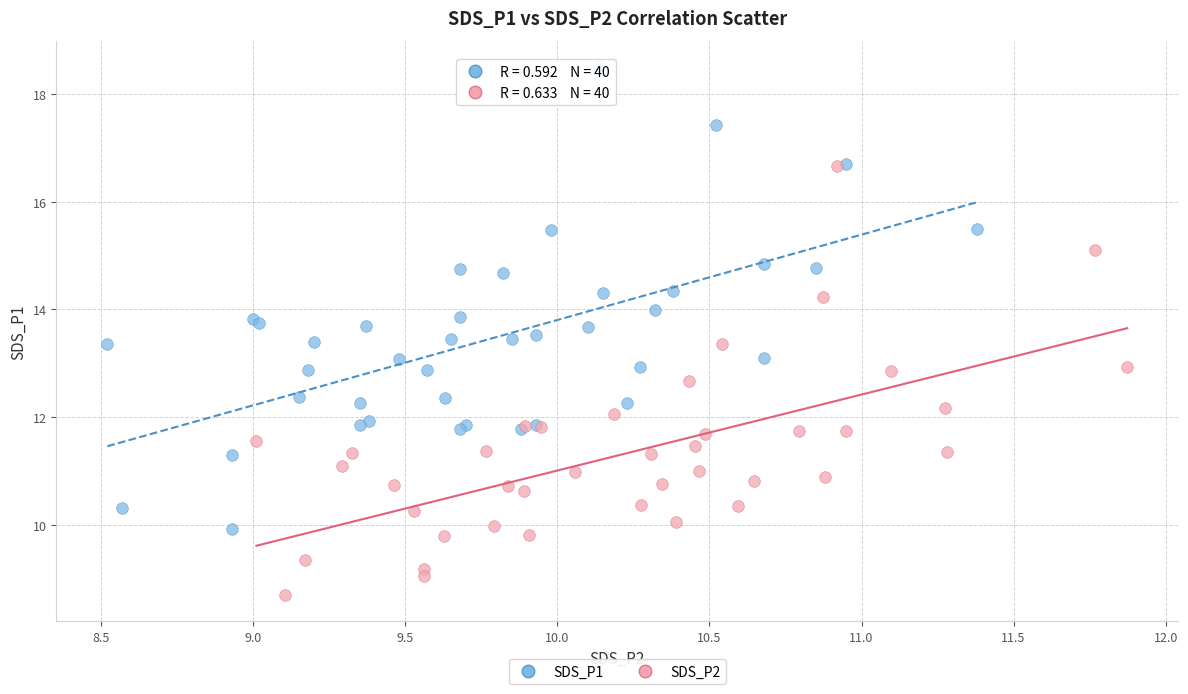

Which series has the widest spread of Y values?

SDS_P1